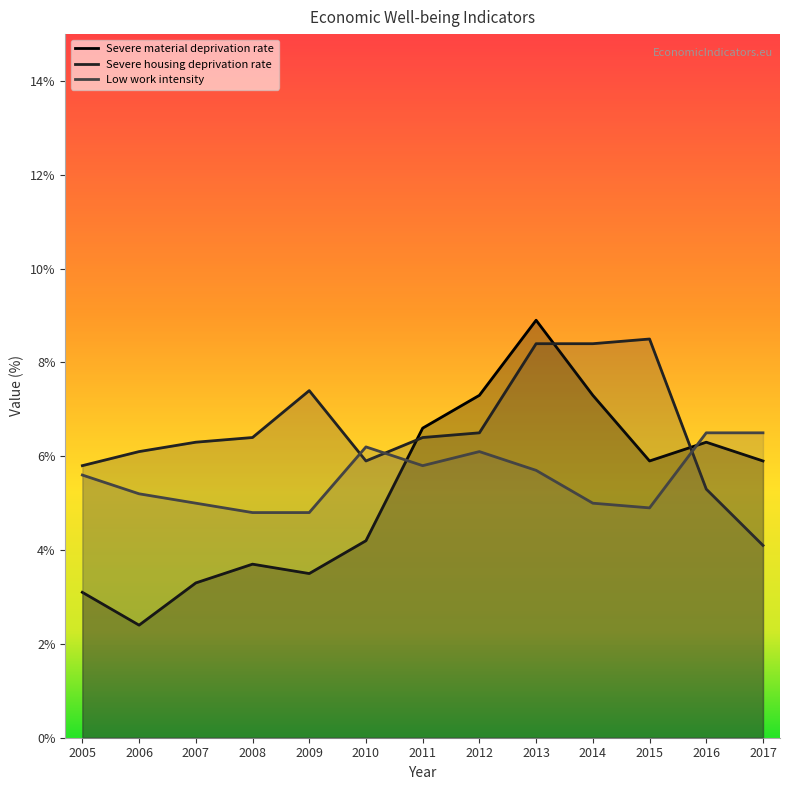

Reading right to left, extract all data points from this chart.

Severe material deprivation rate: 5.9	6.3	5.9	7.3	8.9	7.3	6.6	4.2	3.5	3.7	3.3	2.4	3.1
Severe housing deprivation rate: 4.1	5.3	8.5	8.4	8.4	6.5	6.4	5.9	7.4	6.4	6.3	6.1	5.8
Low work intensity: 6.5	6.5	4.9	5.0	5.7	6.1	5.8	6.2	4.8	4.8	5.0	5.2	5.6